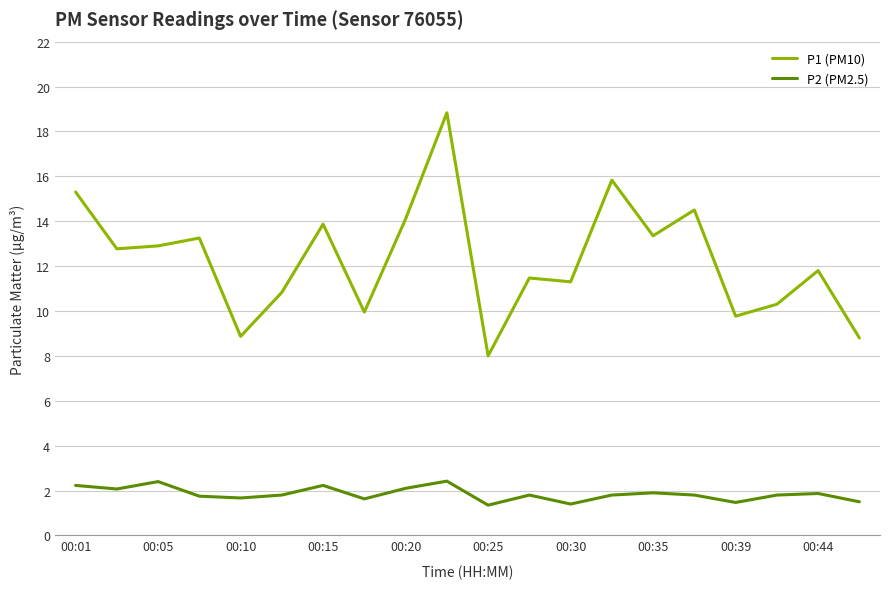

Rank the series by their average value, from highest to lowest.

P1 (PM10), P2 (PM2.5)